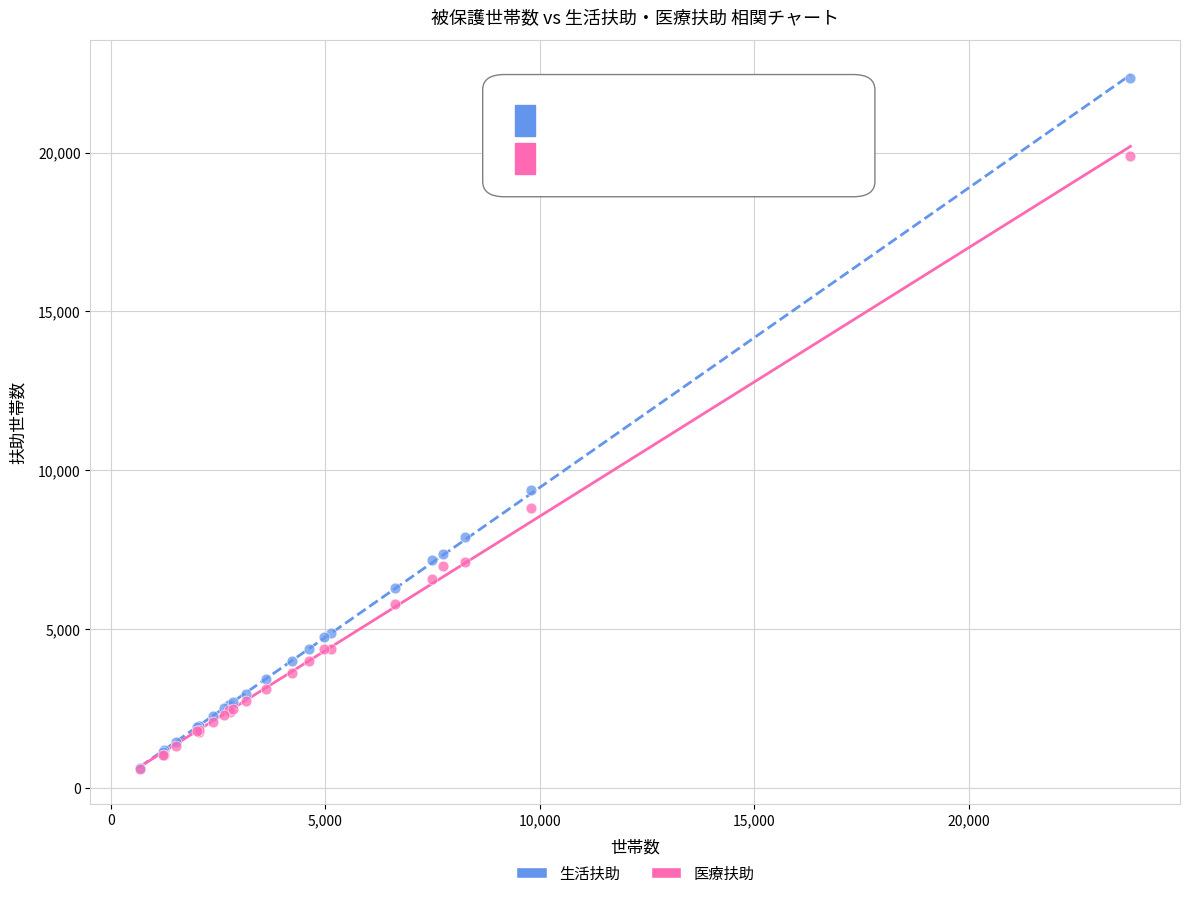

In the 医療扶助 series, what Y value is closest to 10233?

8811